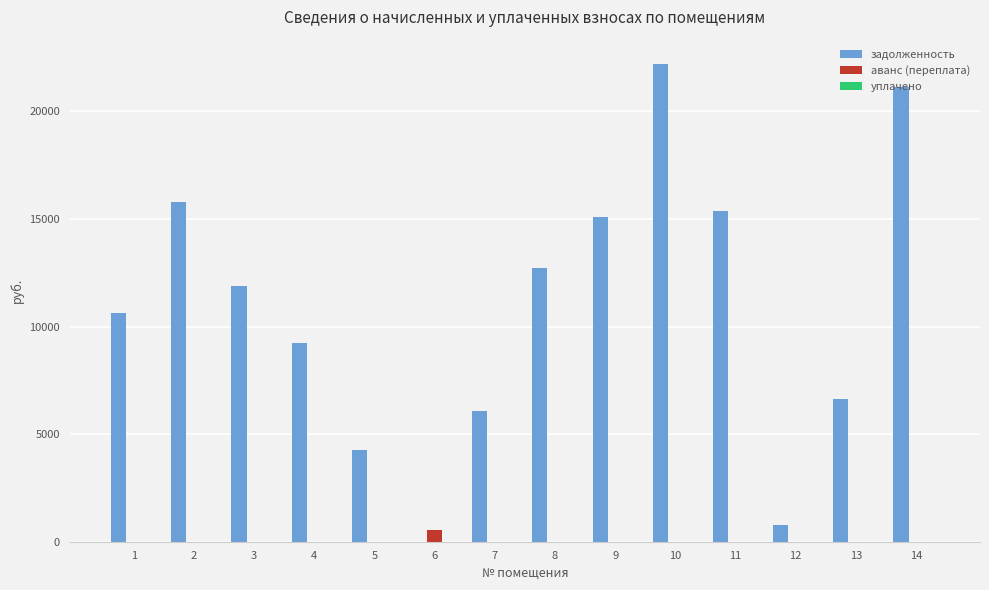

Are the bars horizontal?

No